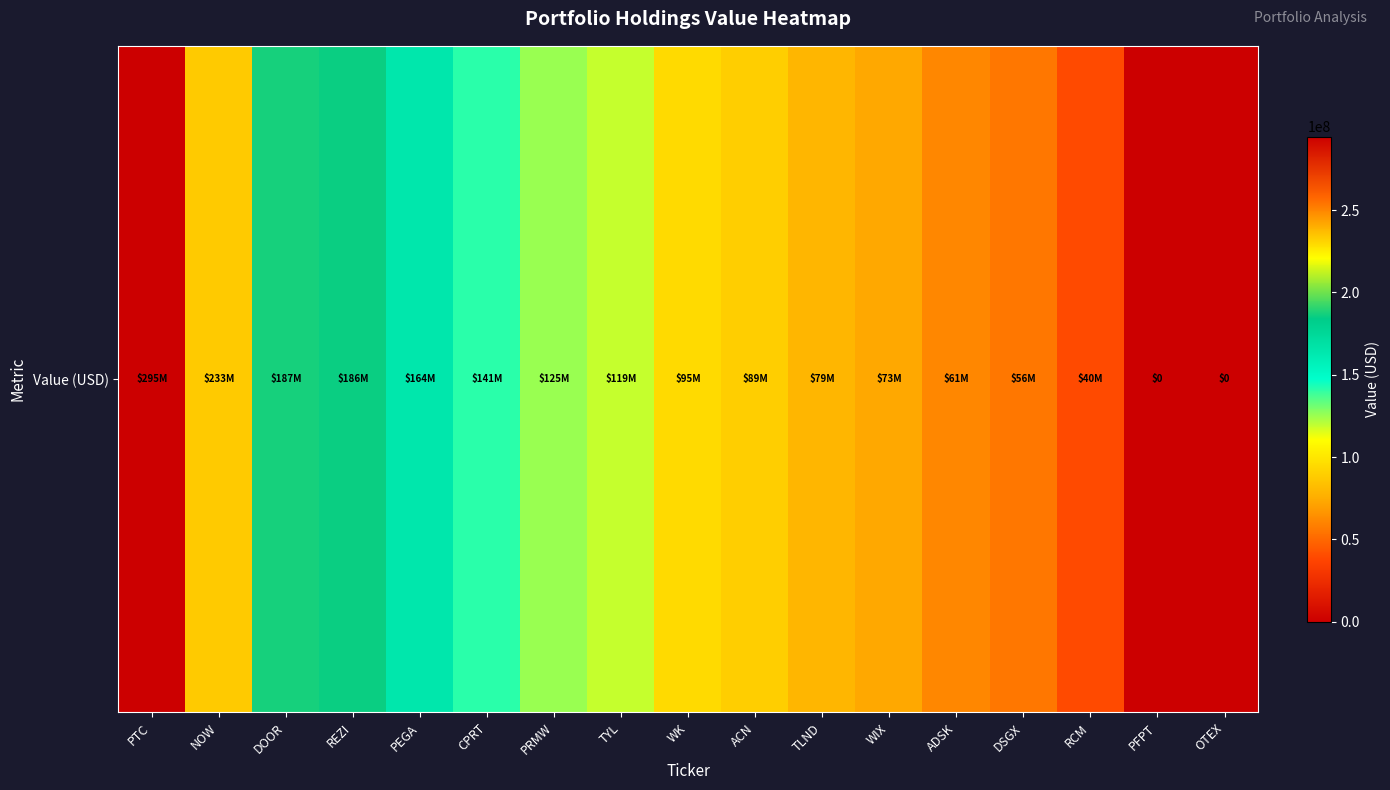

What is the sum of all values?

1942913000